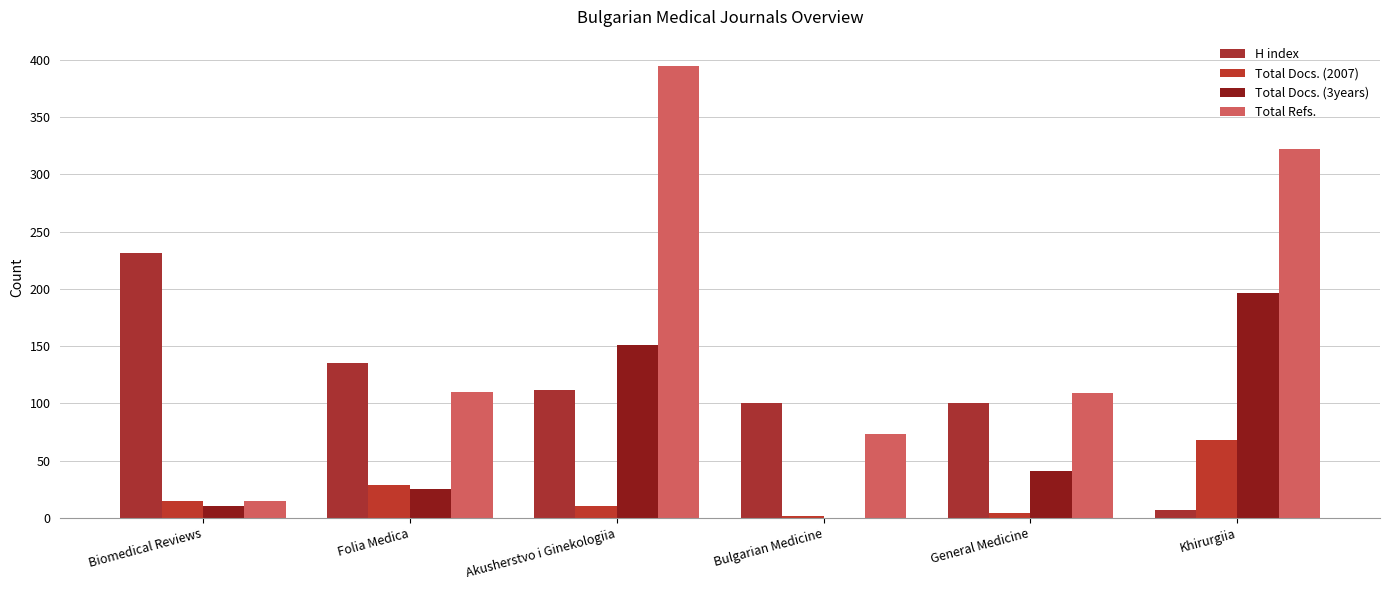

Which series has the widest spread of values?

Total Refs.